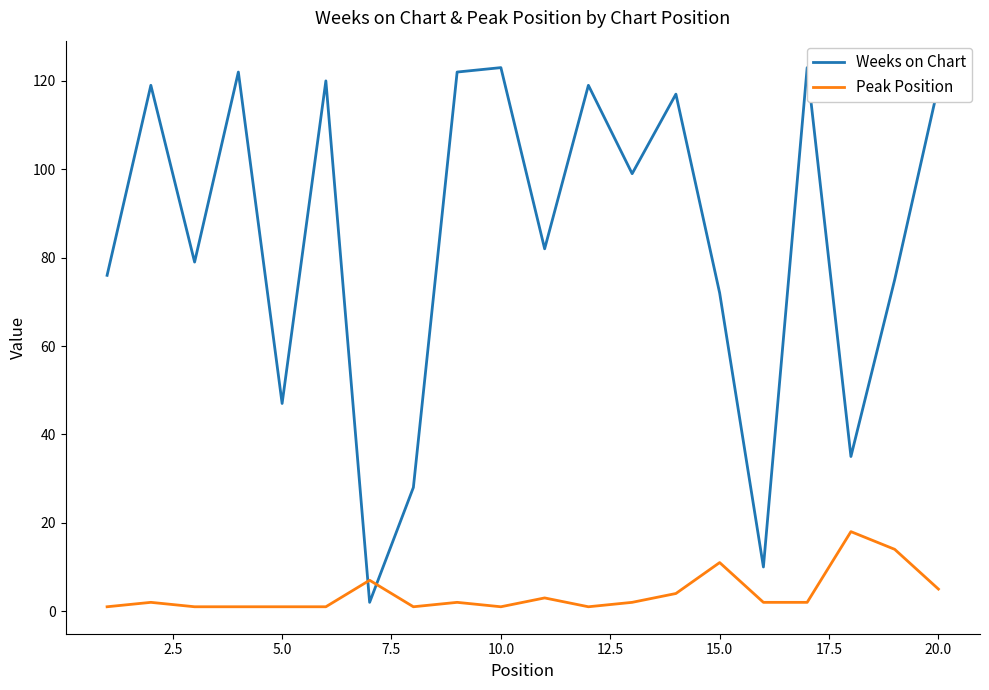

What is the difference between the second highest and second lowest values in the Peak Position series?

13